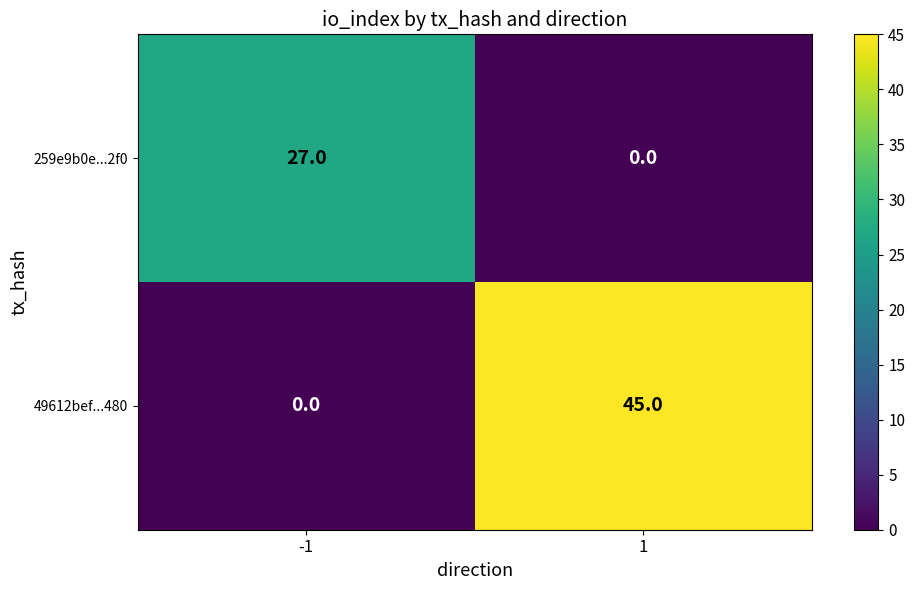

What is the total value across all series at -1?

27